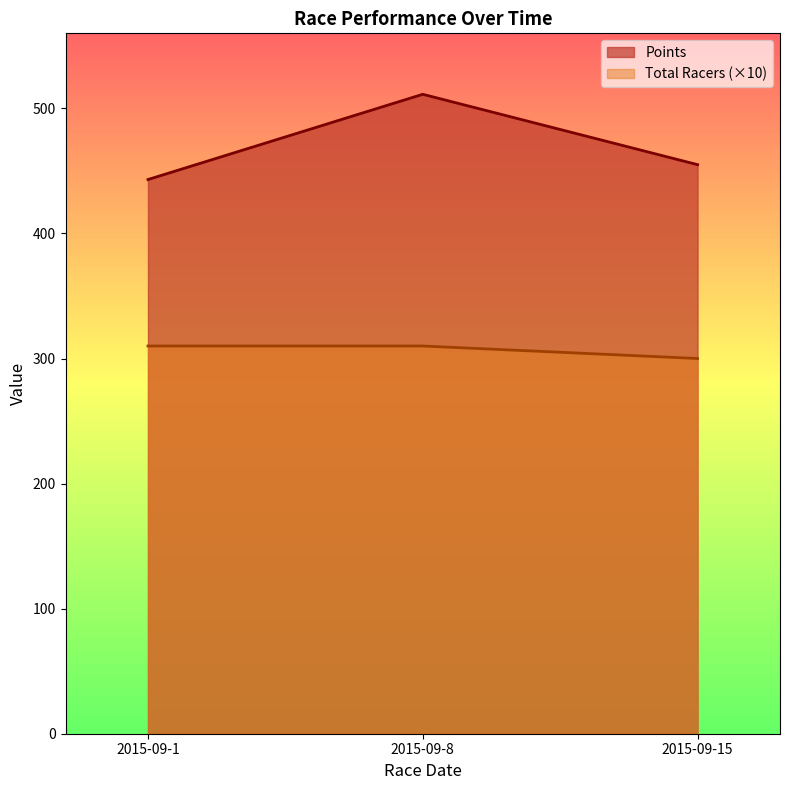

What is the minimum value for Total Racers?

300.0